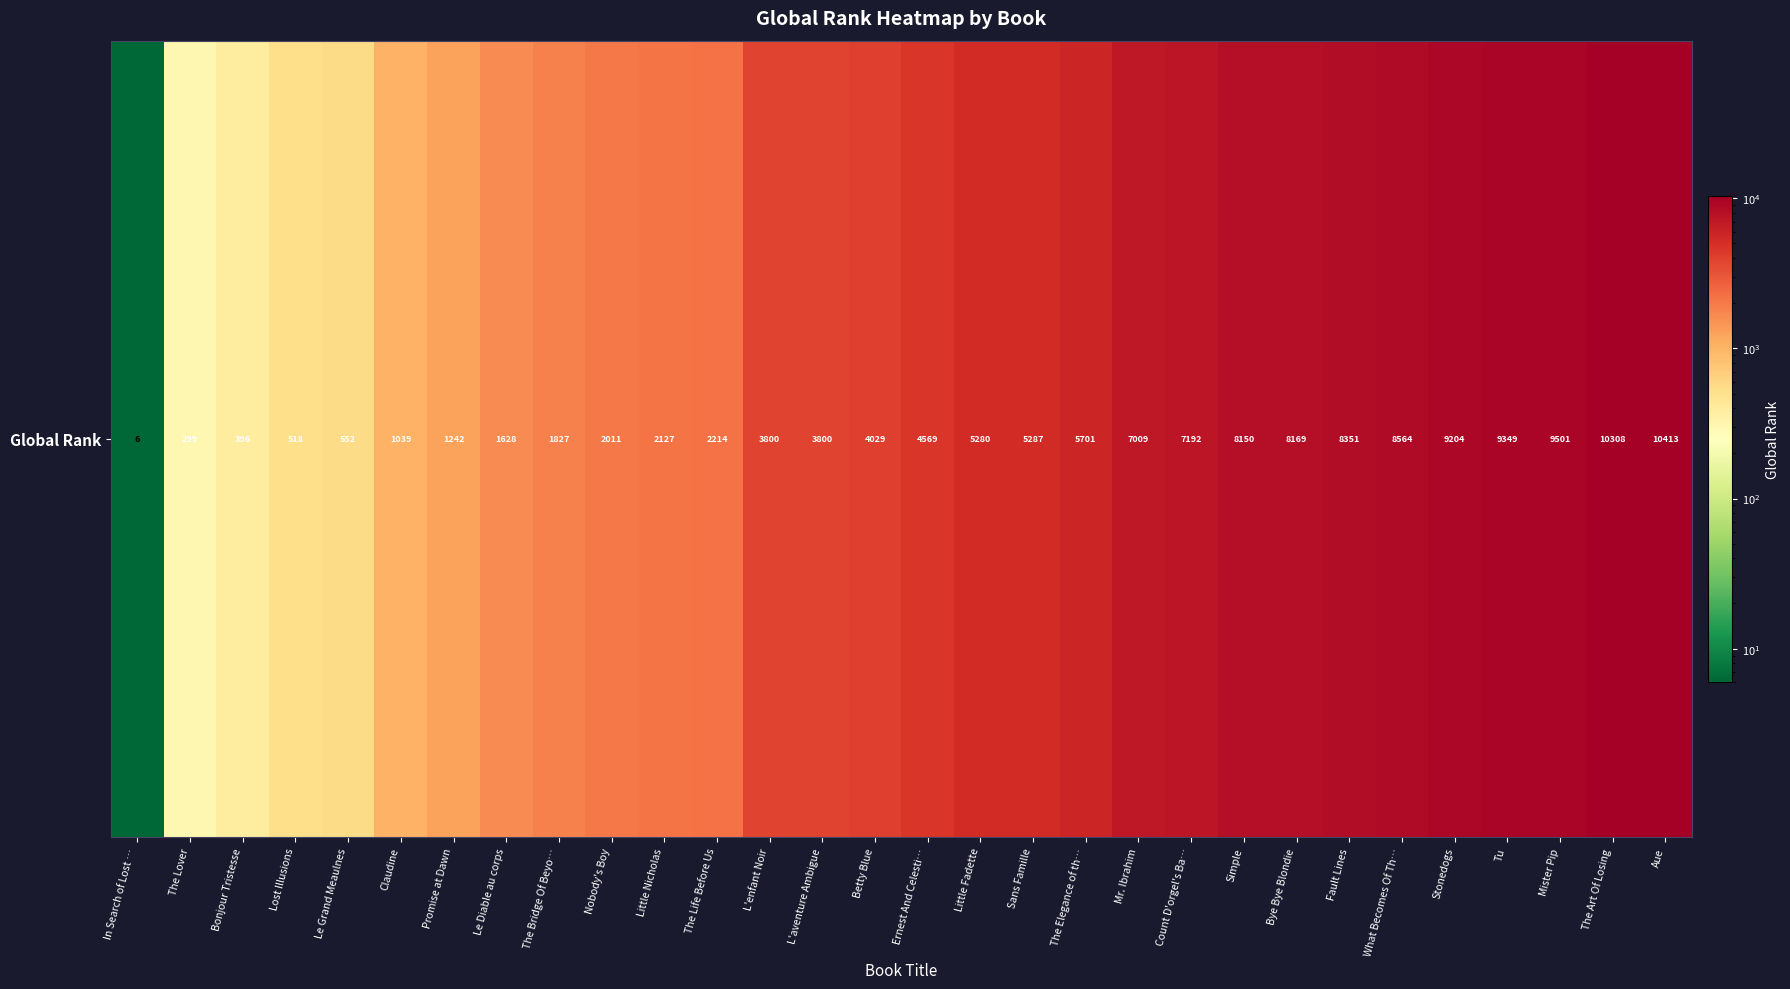

Which category has the lowest value across all series?

In Search of Lost …